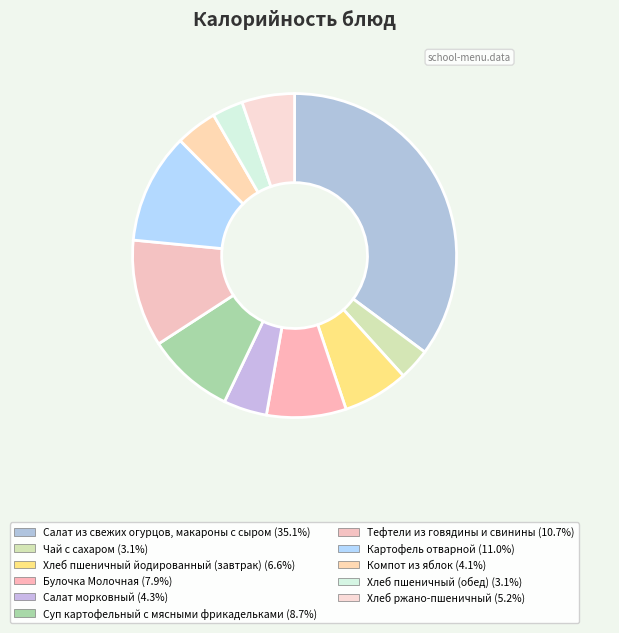

What is the largest slice in the pie chart?

Салат из свежих огурцов, макароны с сыром